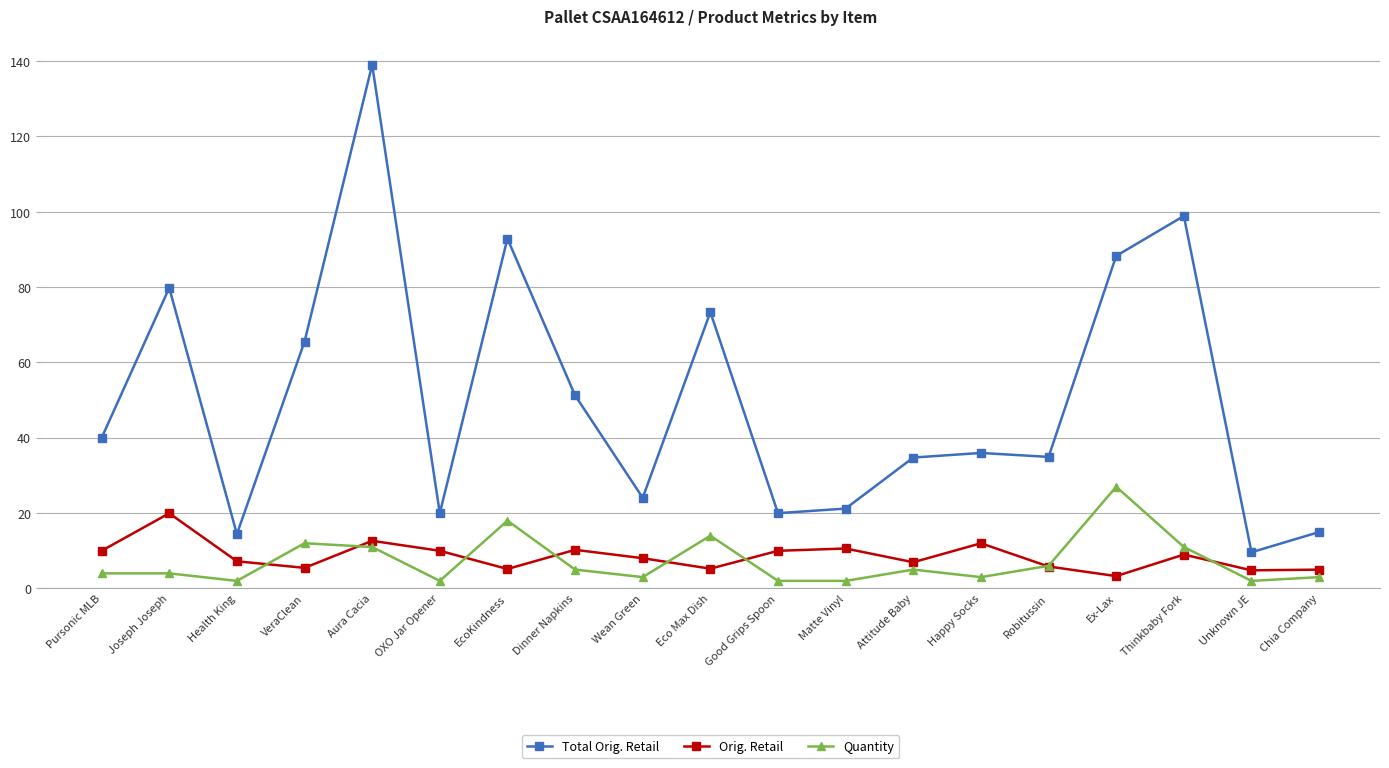

Which label corresponds to the largest value in the chart?

Aura Cacia